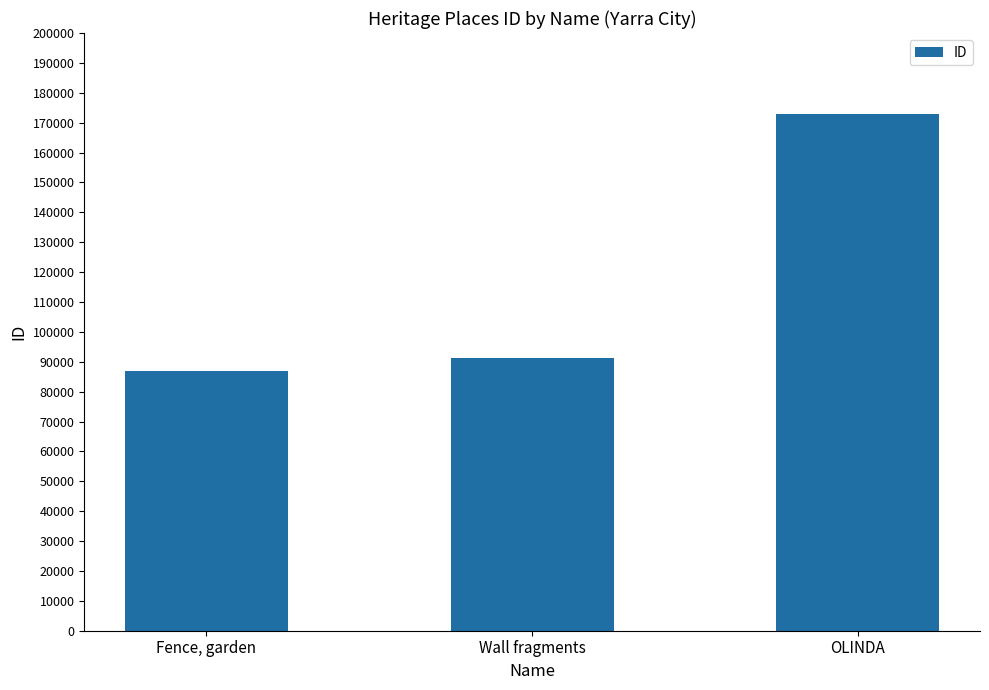

Read the value at OLINDA.

173004